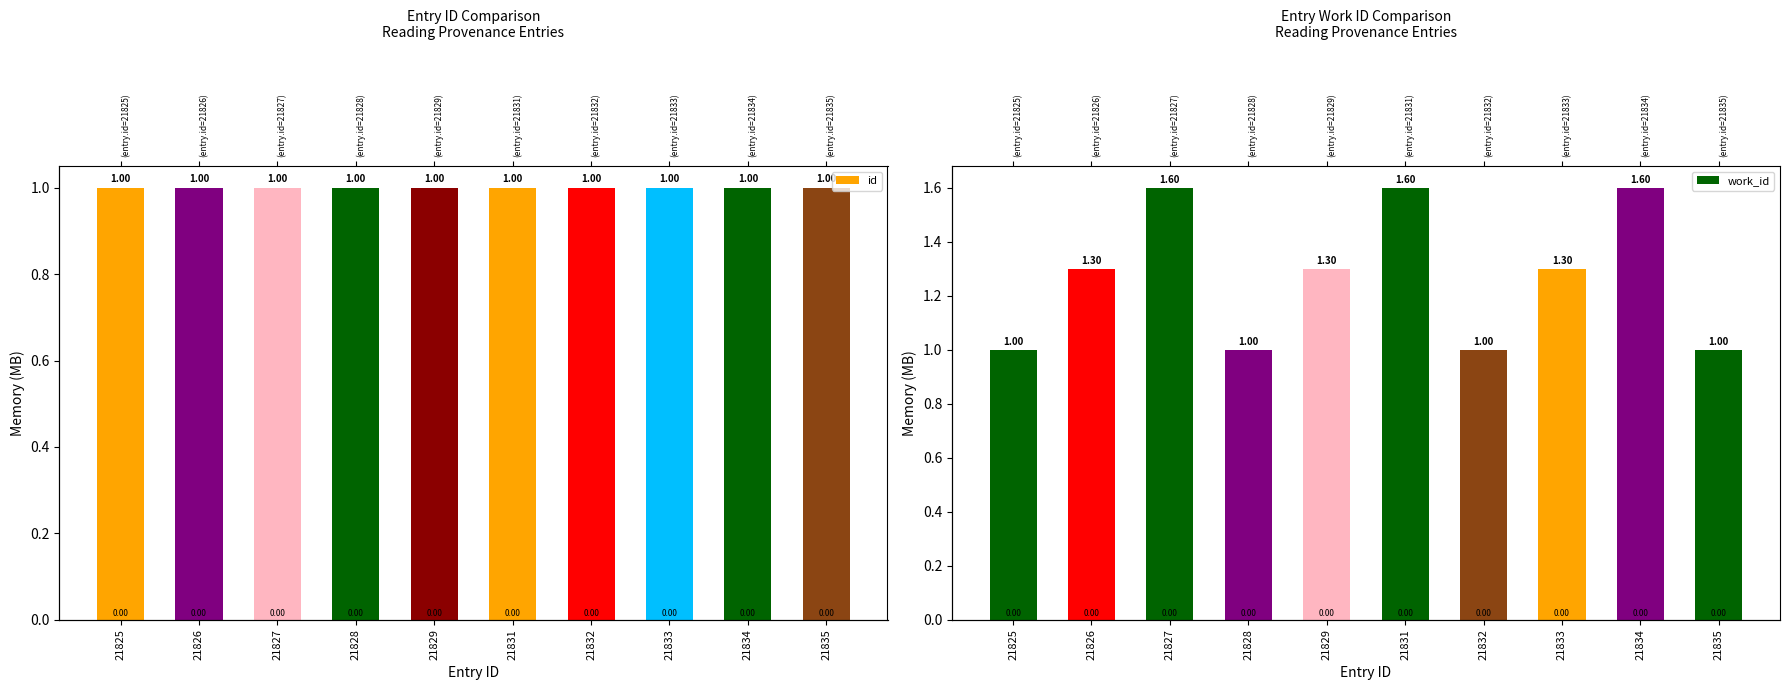

True or false: id has a value of 0.6 at 21834.

False